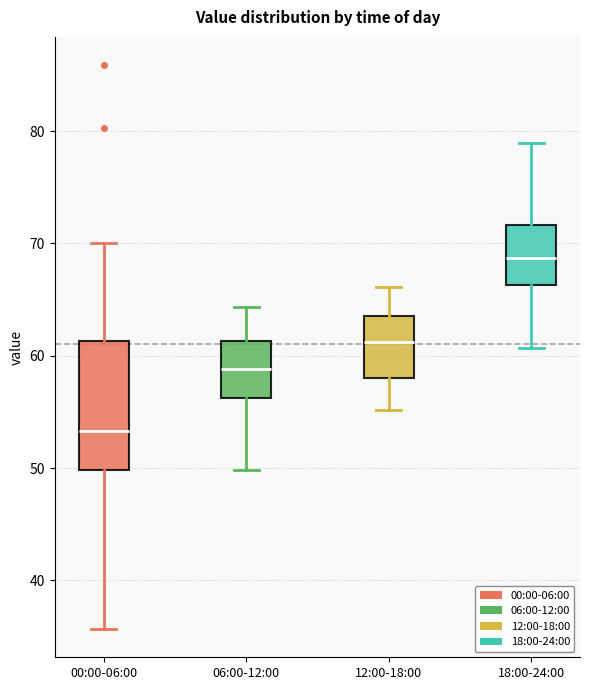

Reading left to right, transcribe this box plot: for each box, give where its median line is, the range the box spans, and where its two whiskers end, as read against the y-axis. The values are not printed on the chart, so give them approximately, as read against the axis.

00:00-06:00: median 53, box 50 to 61, whiskers 36 to 70
06:00-12:00: median 59, box 56 to 61, whiskers 50 to 64
12:00-18:00: median 61, box 58 to 64, whiskers 55 to 66
18:00-24:00: median 69, box 66 to 72, whiskers 61 to 79